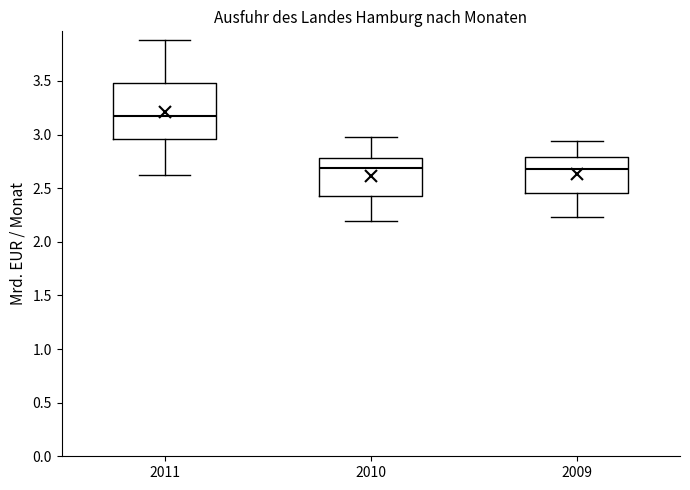

Reading left to right, read every box against the y-axis: the position of its median line, the range the box covers, and the ends of its whiskers. The values are not printed on the chart, so give them approximately, as read against the axis.

2011: median 3.15, box 2.95 to 3.50, whiskers 2.65 to 3.90
2010: median 2.70, box 2.45 to 2.80, whiskers 2.20 to 2.95
2009: median 2.70, box 2.45 to 2.80, whiskers 2.25 to 2.95